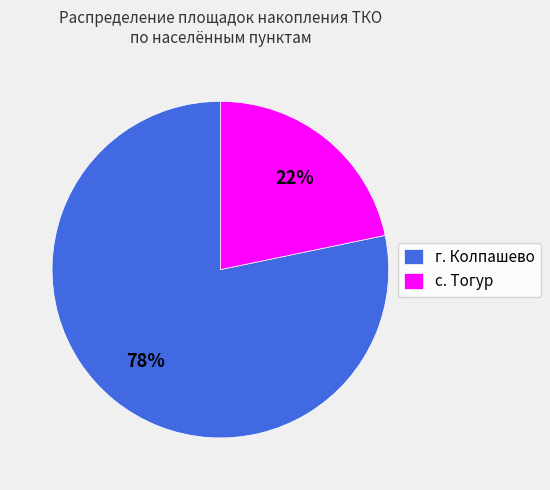

Combined, do г. Колпашево and с. Тогур account for over 50%?

Yes